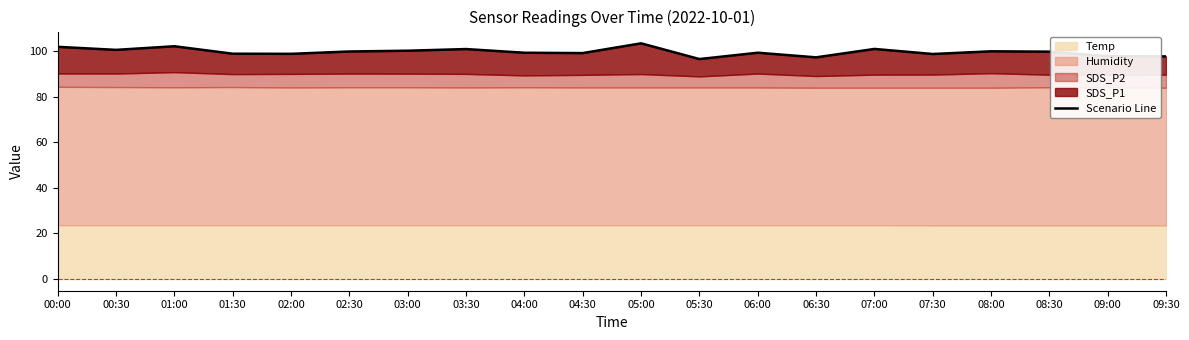

Count the number of values greater than 99.

13